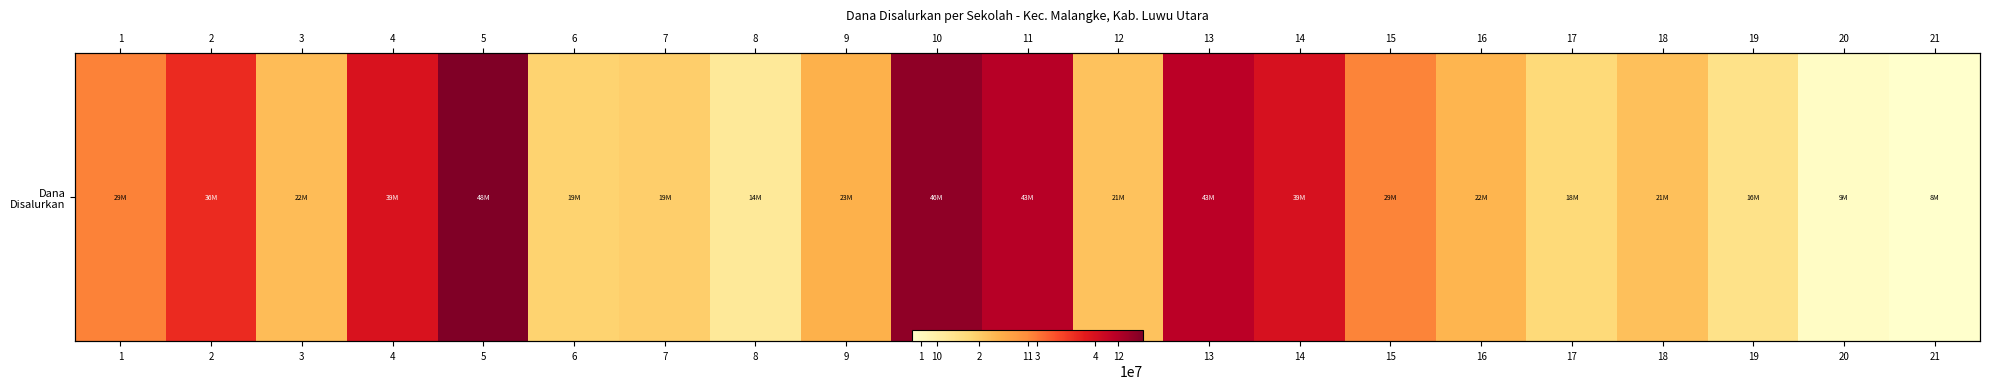

Between 11 and 8, which is larger?

11